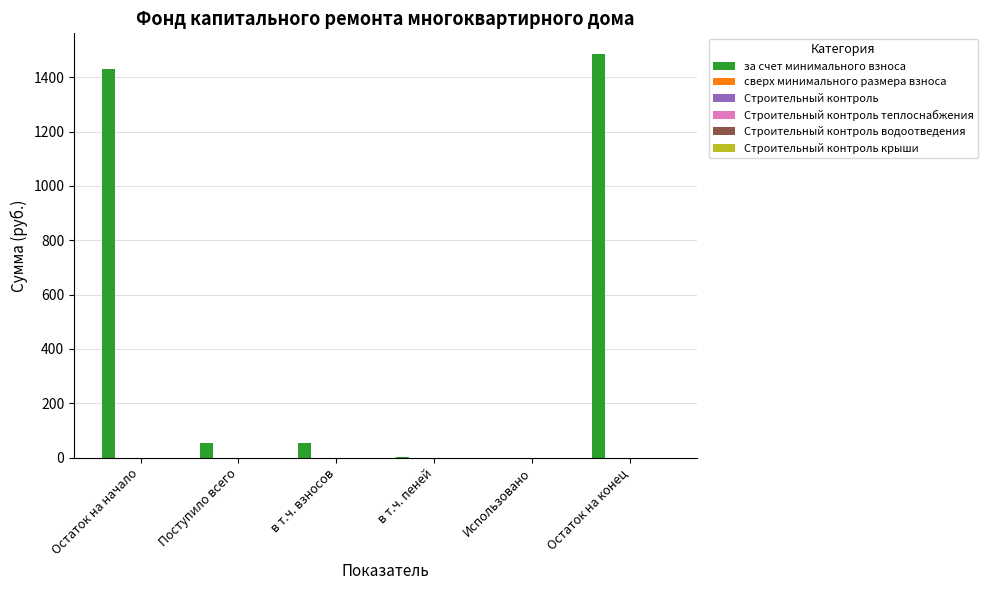

What is the sum of all values?

3030.8